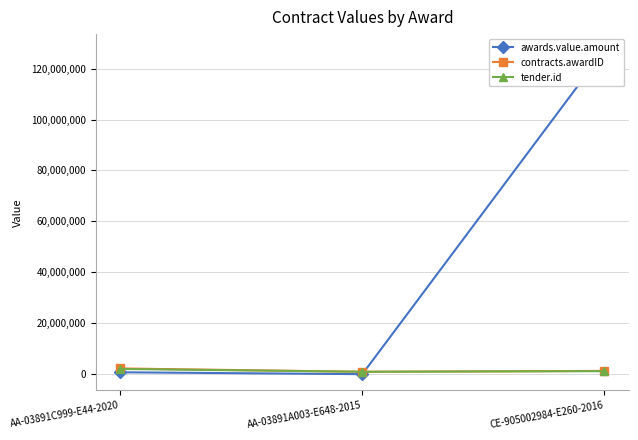

Which category has the lowest value in the awards.value.amount series?

AA-03891A003-E648-2015